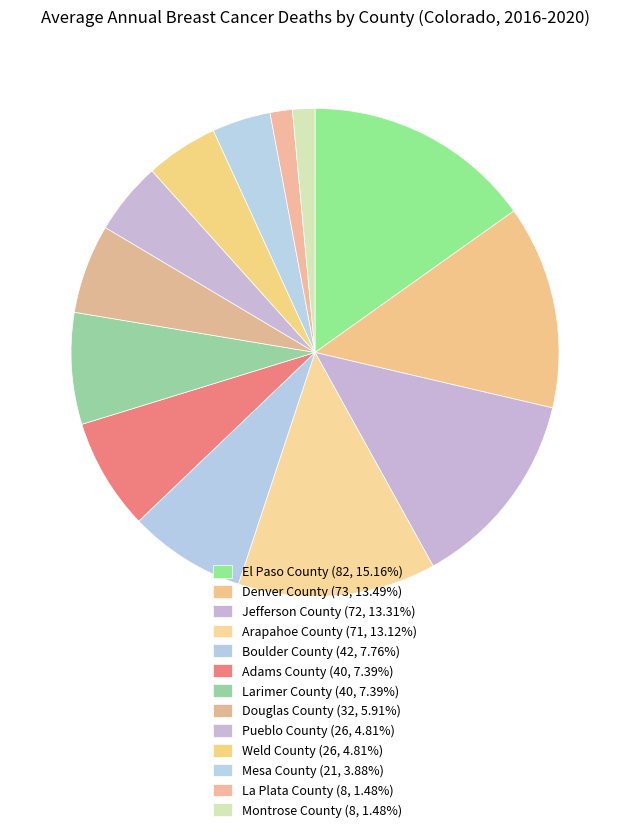

Which slice is the smallest?

La Plata County